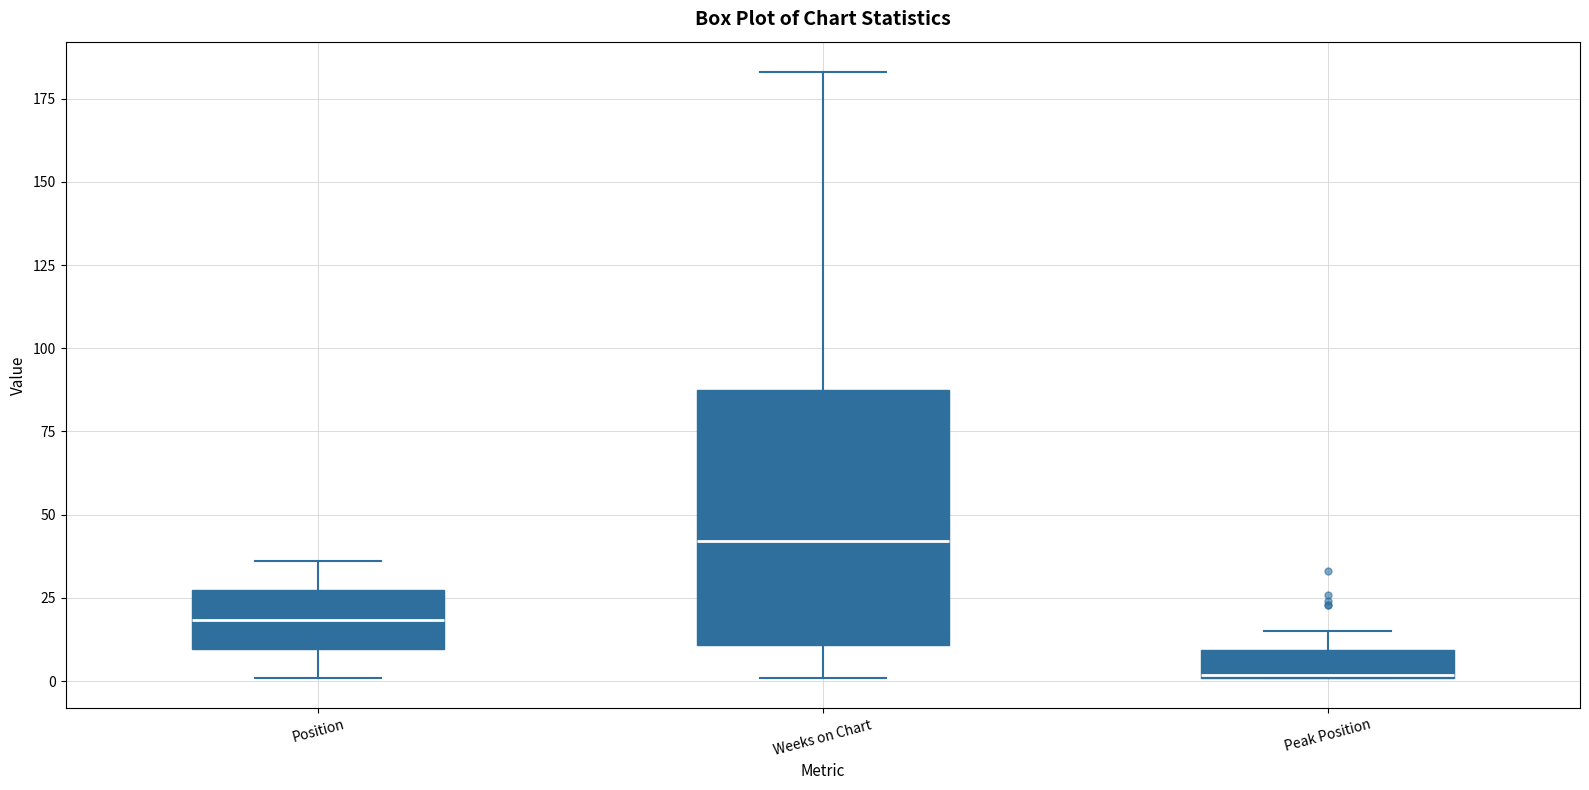

Which box is the tallest, from its lower edge to its upper edge?

Weeks on Chart